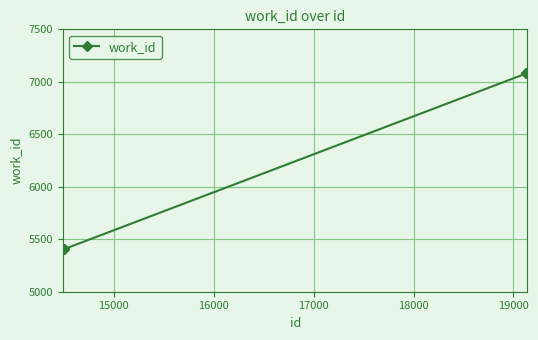

What is the average value?

6242